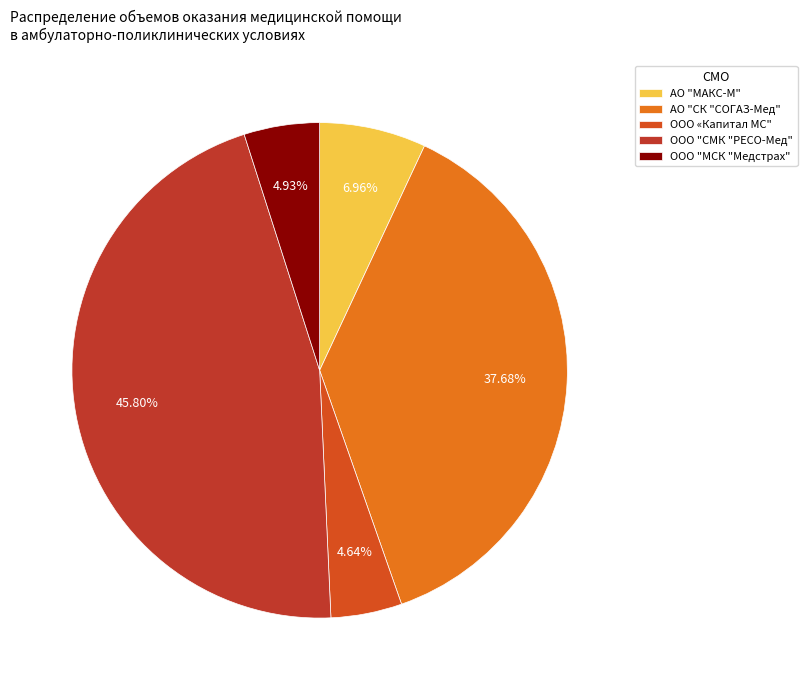

Is АО "СК "СОГАЗ-Мед" the majority of the pie?

No